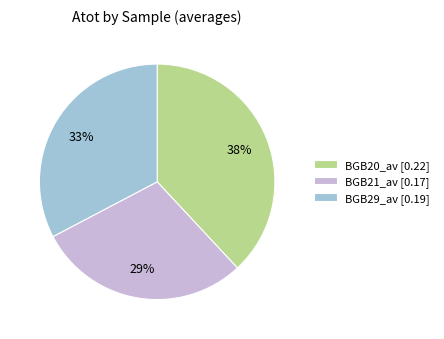

How many segments does this pie chart have?

3